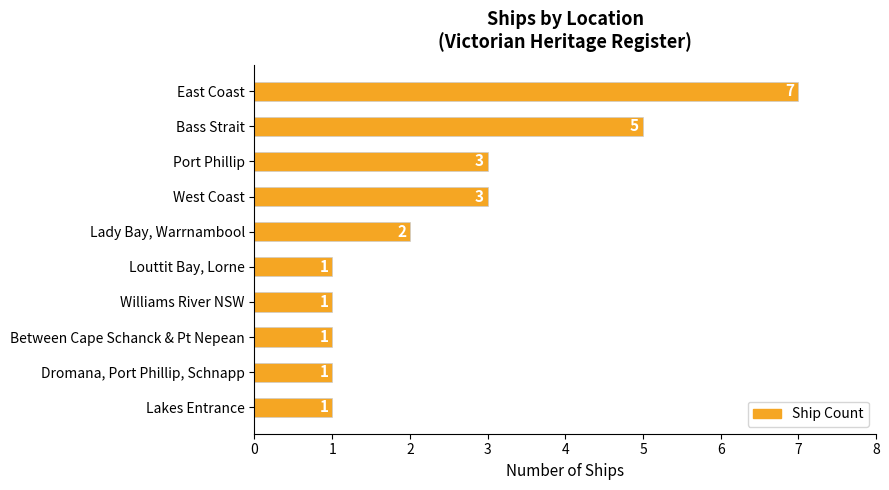

Which label corresponds to the largest value in the chart?

East Coast